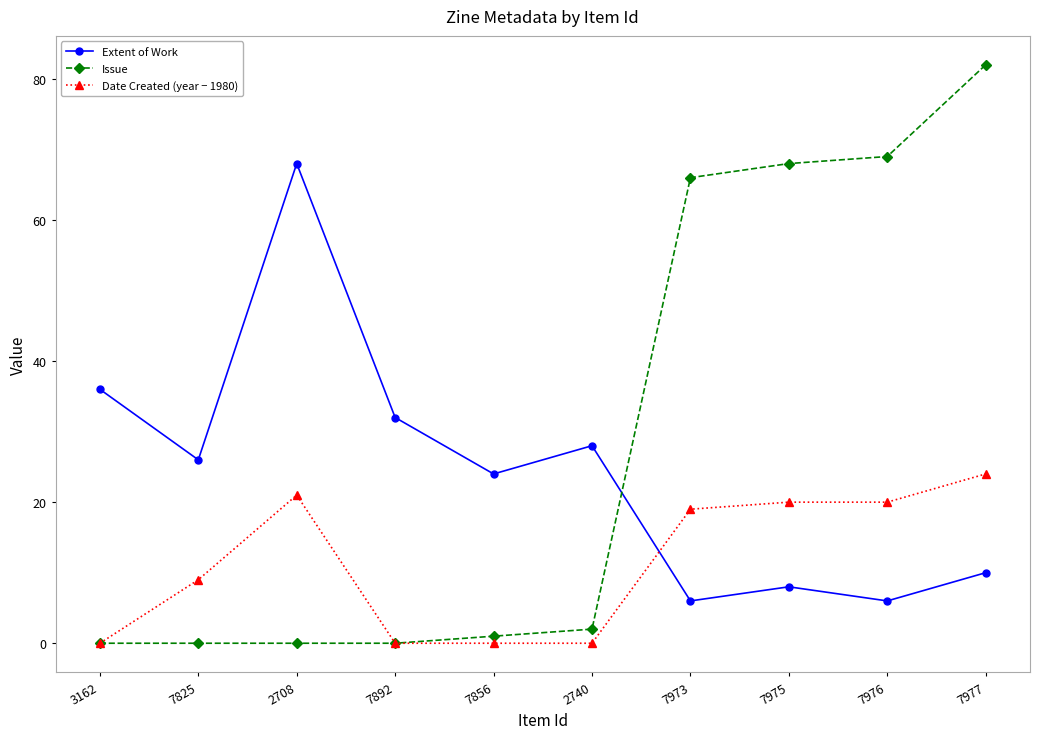

True or false: Date Created (year − 1980) has more than 0 points higher than both neighbors.

True